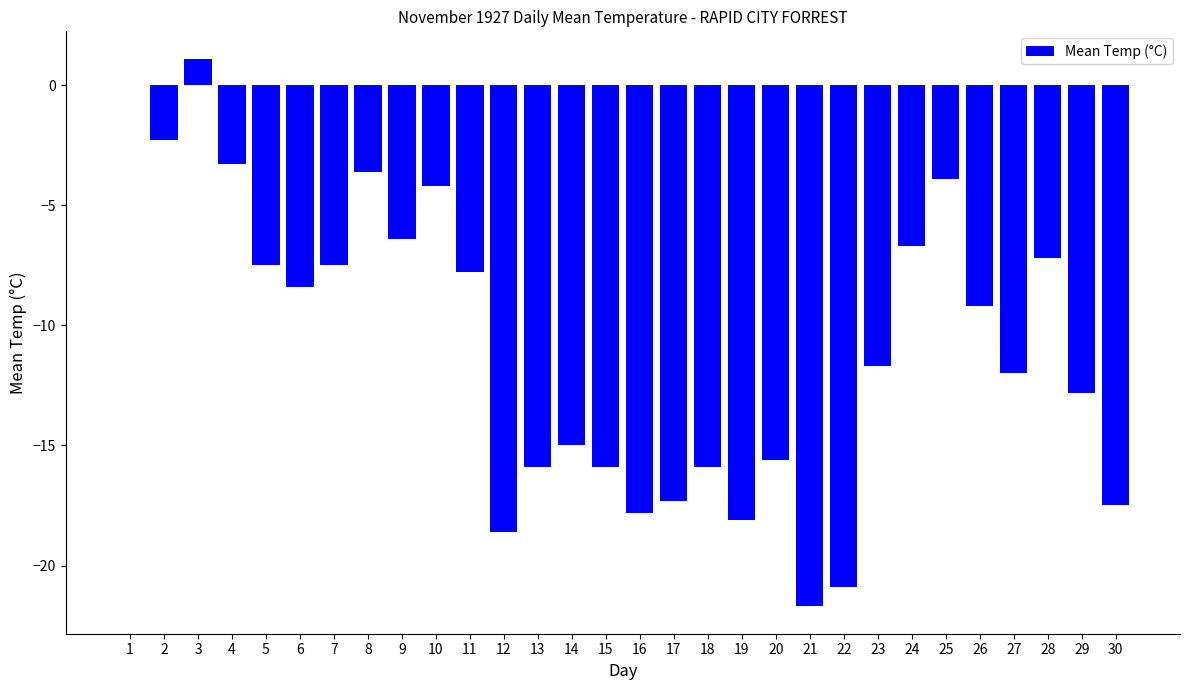

Reading left to right, extract all data points from this chart.

1=0.0	2=-2.3	3=1.1	4=-3.3	5=-7.5	6=-8.4	7=-7.5	8=-3.6	9=-6.4	10=-4.2	11=-7.8	12=-18.6	13=-15.9	14=-15.0	15=-15.9	16=-17.8	17=-17.3	18=-15.9	19=-18.1	20=-15.6	21=-21.7	22=-20.9	23=-11.7	24=-6.7	25=-3.9	26=-9.2	27=-12.0	28=-7.2	29=-12.8	30=-17.5